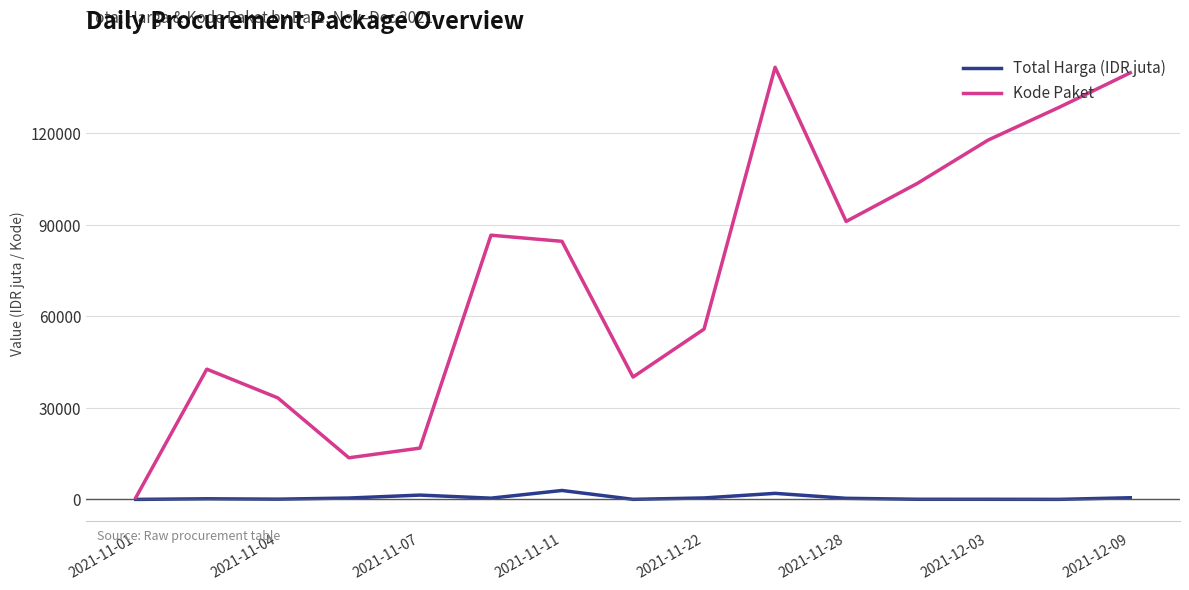

Which series has the largest total across all categories?

Kode Paket